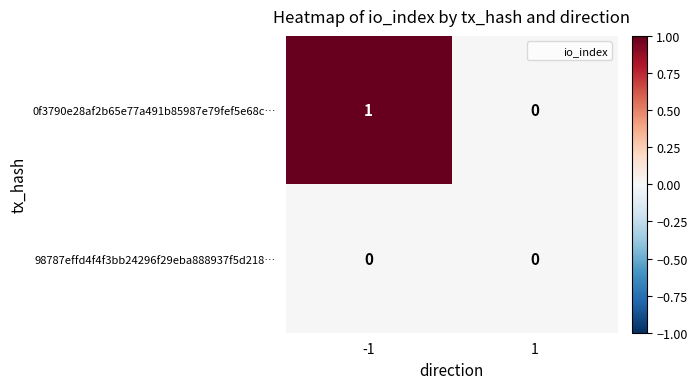

Is it true that 0f3790e28af2b65e77a491b85987e79fef5e68c… equals 0 at 1?

True